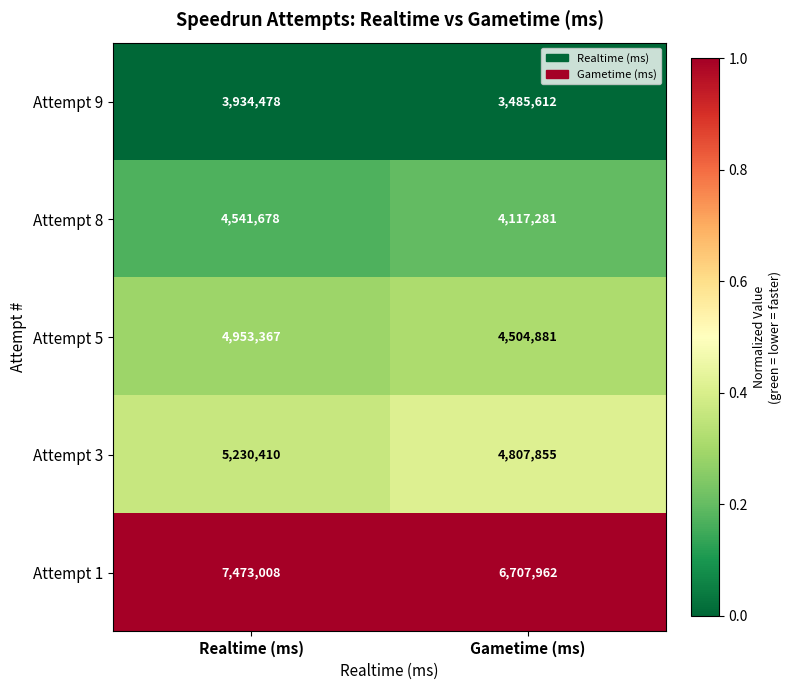

The value of Attempt 3 at Gametime (ms) is 8247069. True or false?

False